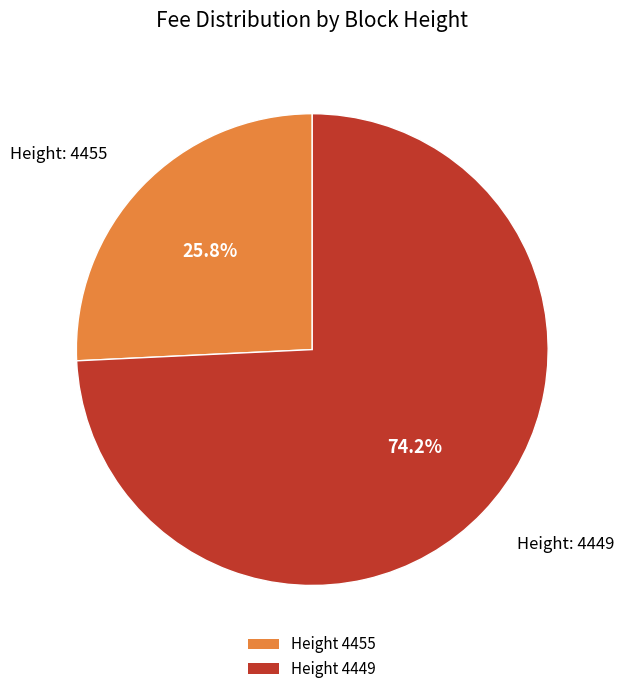

What percentage do Height 4449 and Height 4455 together represent?

100.0%